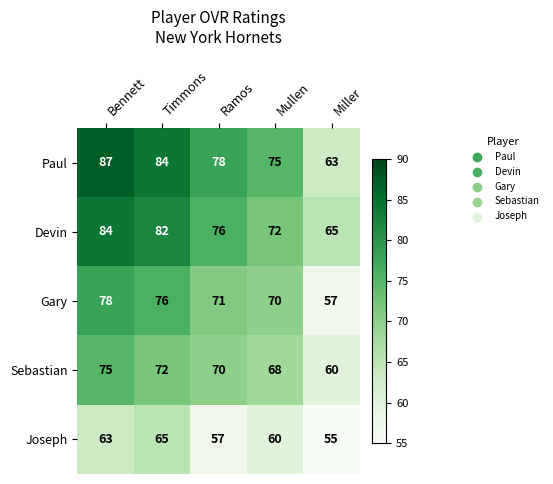

Is it true that Gary equals 70 at Mullen?

True